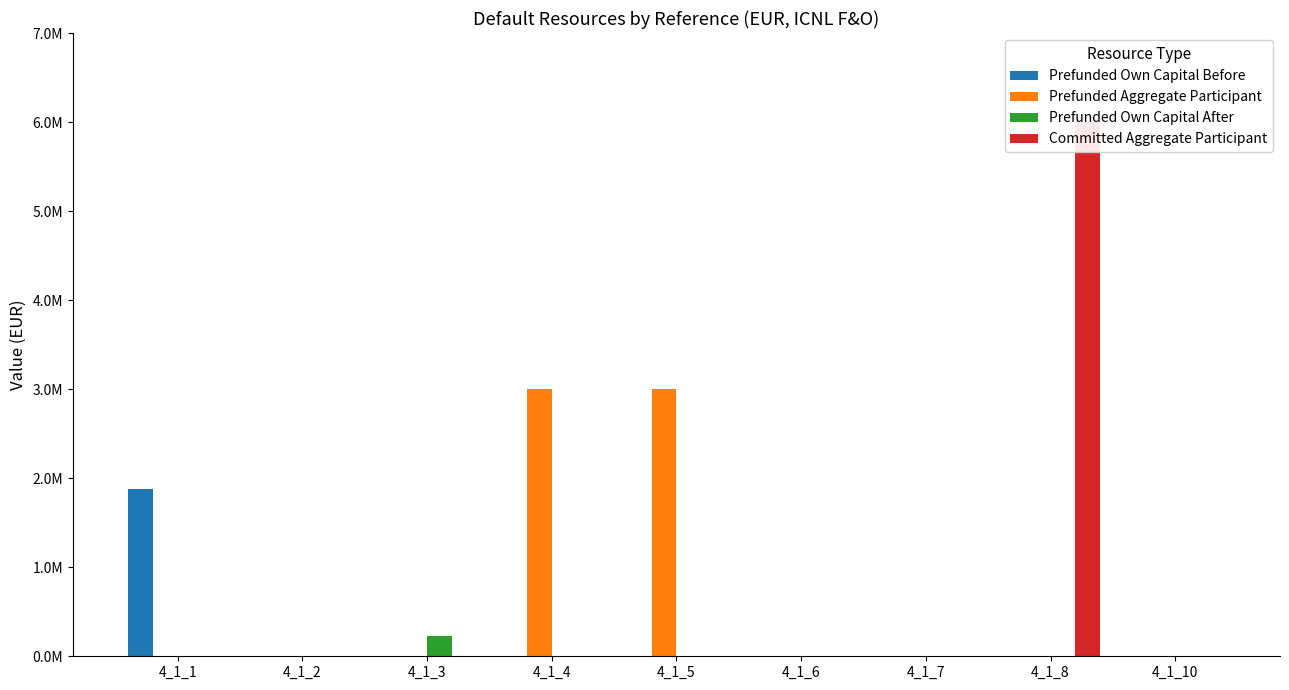

What is the spread (max minus min) of values at 4_1_4?

3000000